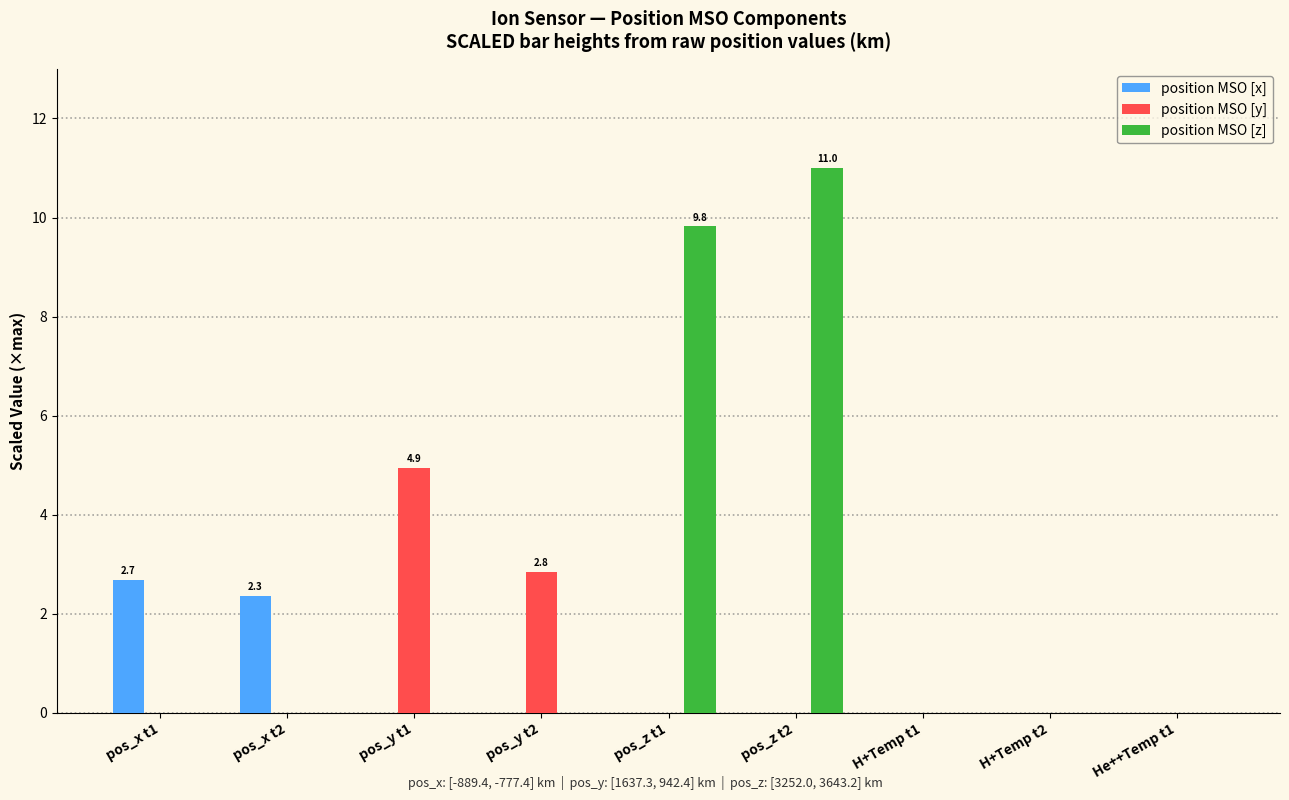

What are all the series names shown in the legend?

position MSO [x], position MSO [y], position MSO [z]